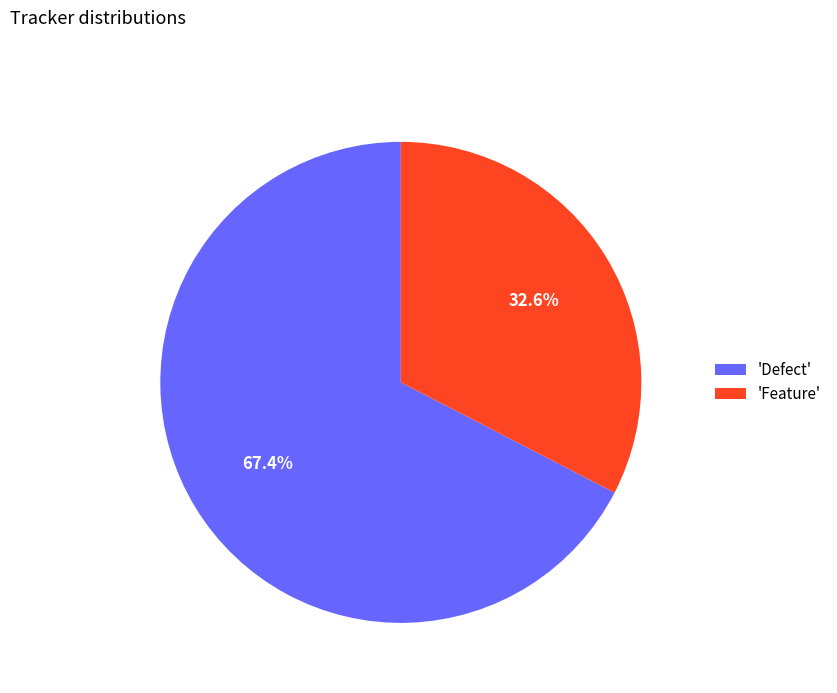

What is the ratio of the value at 'Defect' to the value at 'Feature'?

2.1